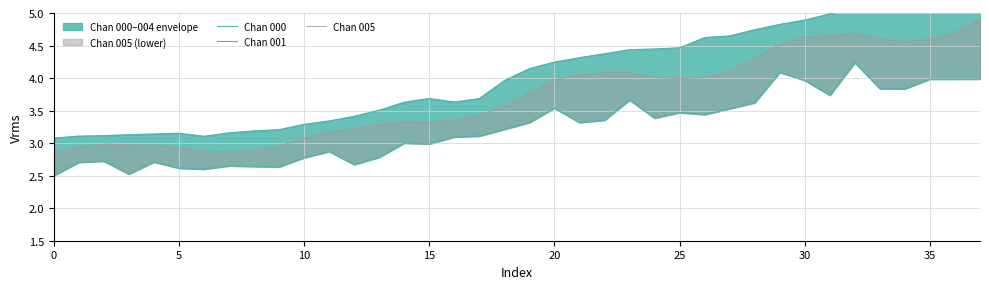

What is the difference between the maximum and minimum values in the Chan 001 series?

1.7